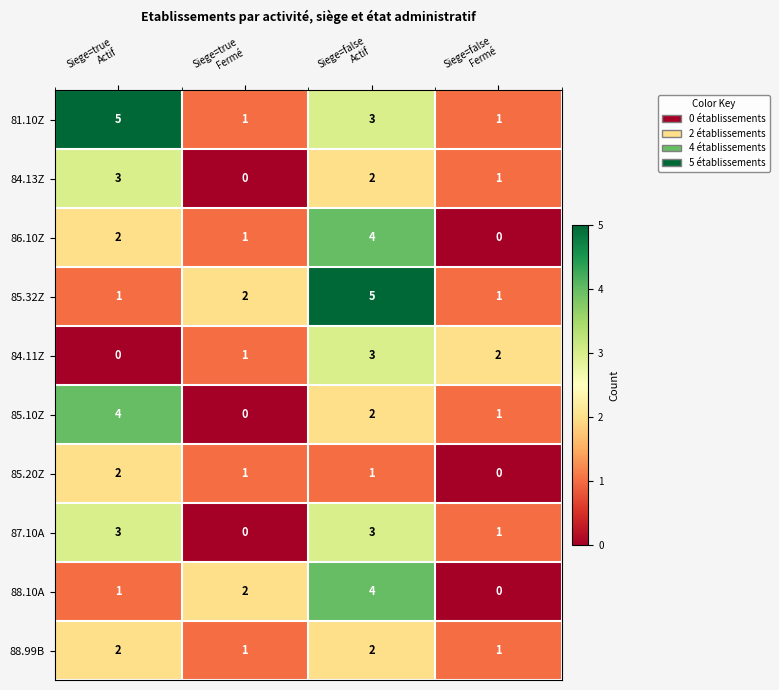

How many 85.10Z values are between 1 and 4?

3